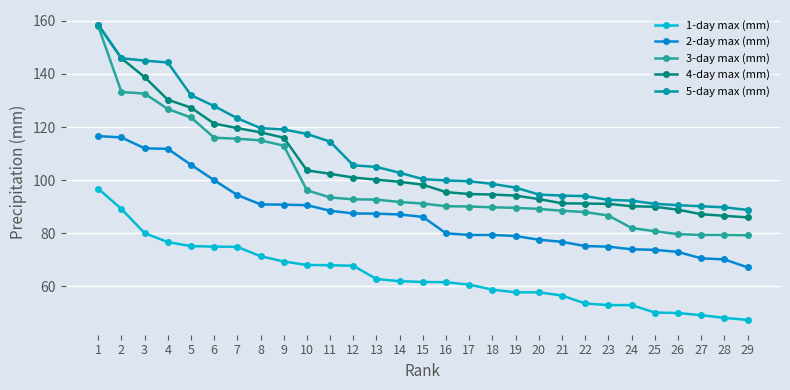

How many values in the 2-day max (mm) series are below 86?

14